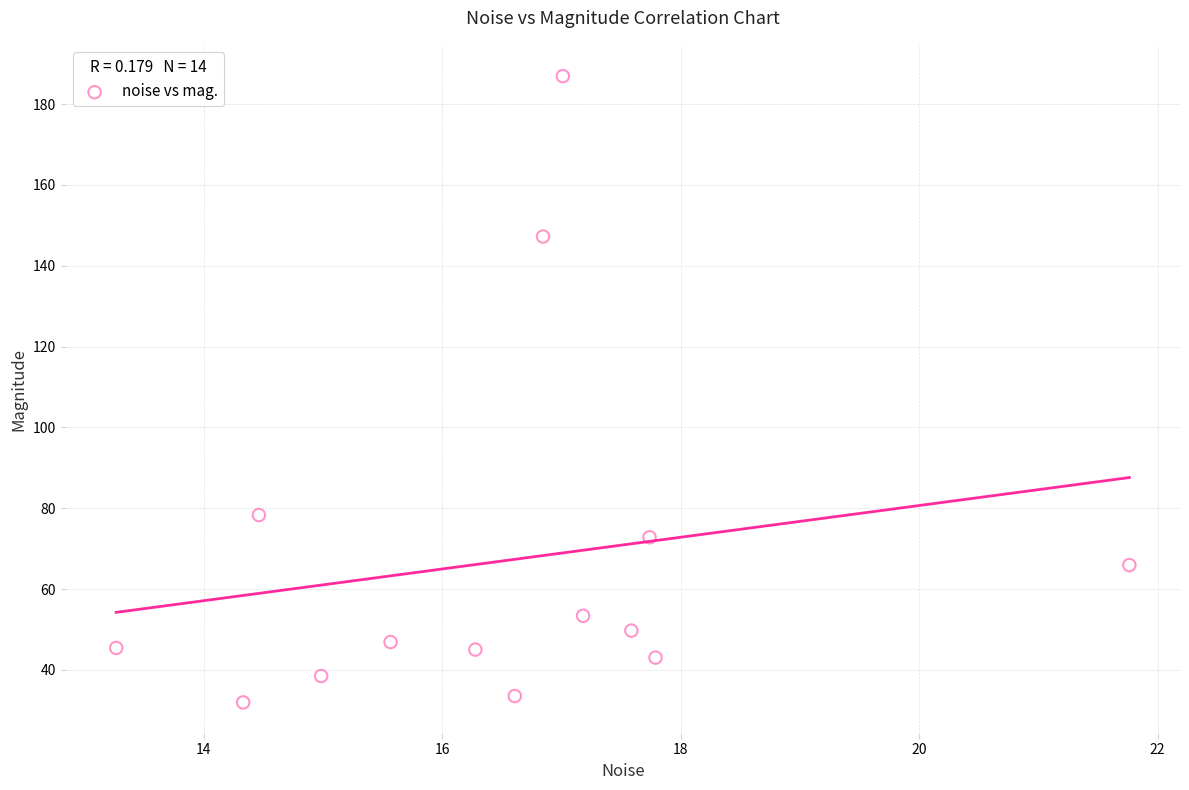

What is the range of Y values (max minus min)?

155.0